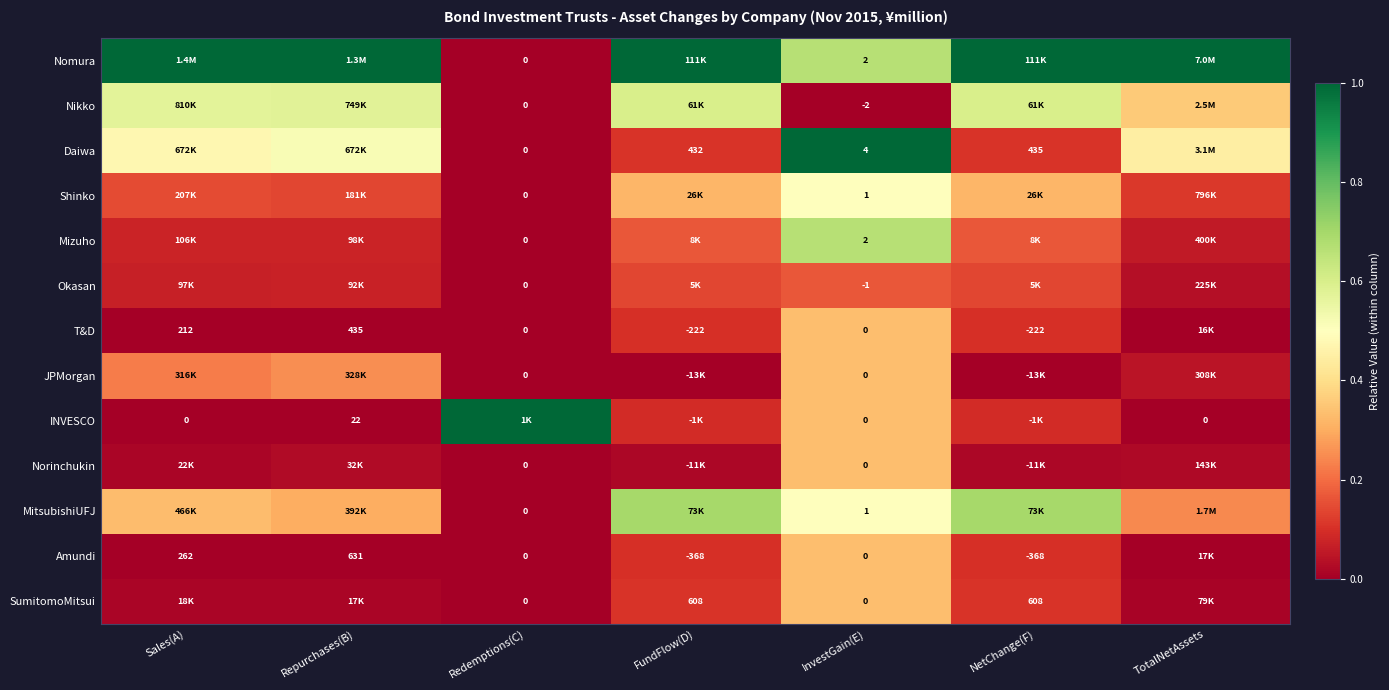

Is the value of Okasan at InvestGain(E) greater than the value of T&D at InvestGain(E)?

No